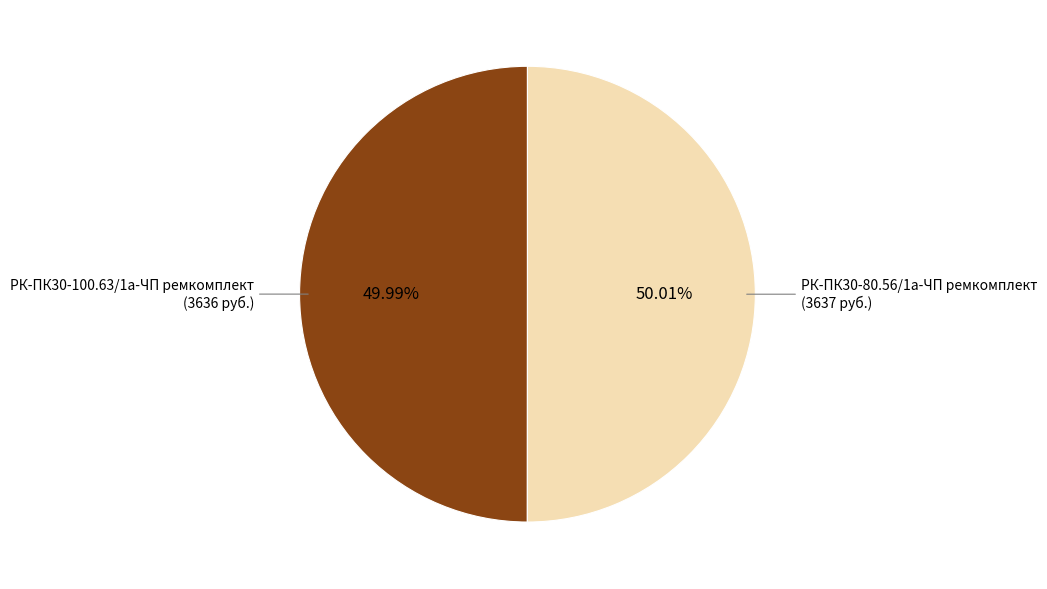

Count the number of slices in the pie.

2